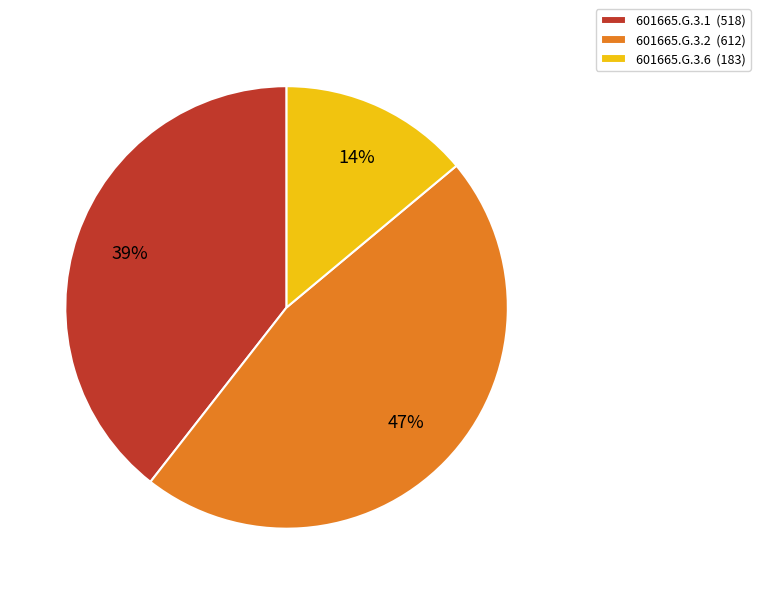

To the nearest percent, what percentage of the pie is 601665.G.3.1?

39%